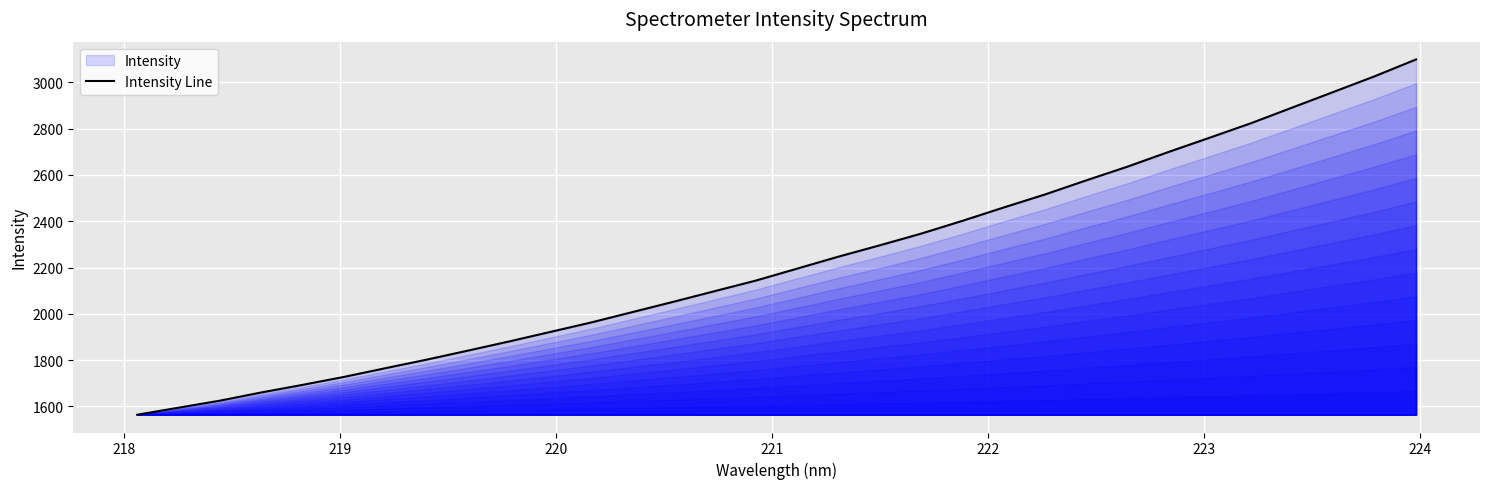

What is the smallest value displayed?

1564.4